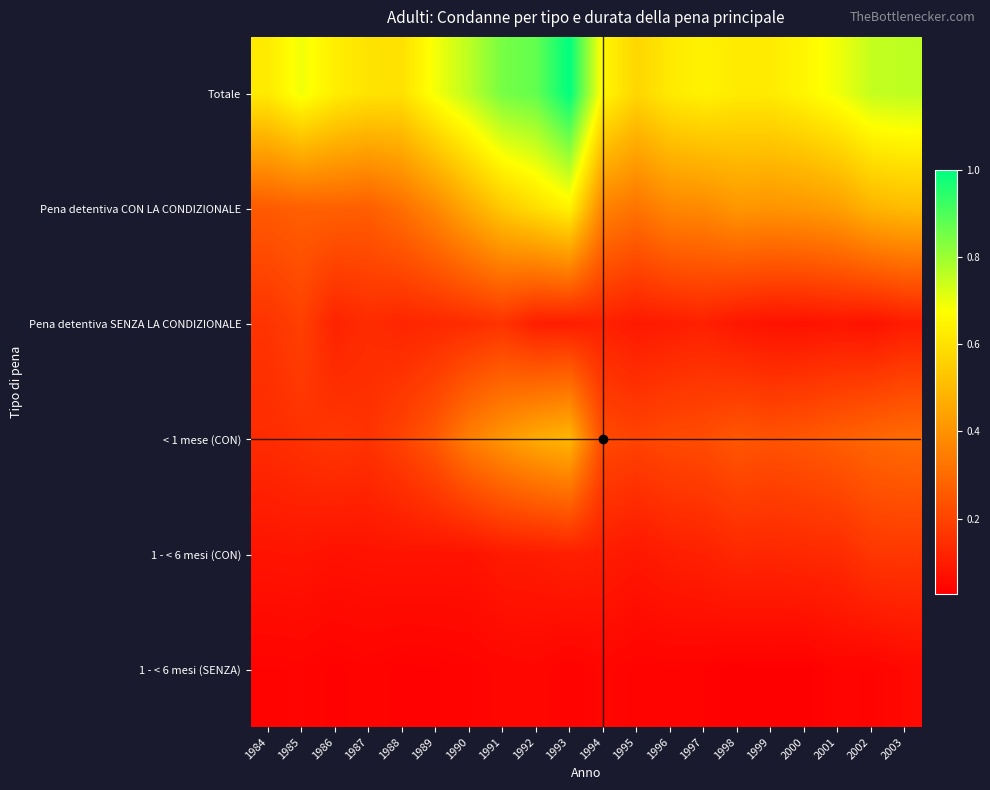

Reading left to right, what are all the values shown in this chart?

Totale: 1984=0.6	1985=0.7	1986=0.6	1987=0.6	1988=0.6	1989=0.7	1990=0.8	1991=0.8	1992=0.9	1993=1.0	1994=0.7	1995=0.6	1996=0.6	1997=0.6	1998=0.6	1999=0.6	2000=0.7	2001=0.7	2002=0.8	2003=0.8
Pena detentiva CON LA CONDIZIONALE: 1984=0.3	1985=0.3	1986=0.3	1987=0.3	1988=0.3	1989=0.4	1990=0.5	1991=0.5	1992=0.6	1993=0.6	1994=0.4	1995=0.3	1996=0.4	1997=0.4	1998=0.4	1999=0.4	2000=0.4	2001=0.4	2002=0.5	2003=0.5
Pena detentiva SENZA LA CONDIZIONALE: 1984=0.2	1985=0.2	1986=0.1	1987=0.1	1988=0.1	1989=0.1	1990=0.1	1991=0.2	1992=0.1	1993=0.1	1994=0.1	1995=0.1	1996=0.1	1997=0.1	1998=0.1	1999=0.1	2000=0.1	2001=0.1	2002=0.1	2003=0.1
< 1 mese (CON): 1984=0.1	1985=0.2	1986=0.2	1987=0.2	1988=0.2	1989=0.3	1990=0.3	1991=0.4	1992=0.5	1993=0.5	1994=0.2	1995=0.2	1996=0.2	1997=0.2	1998=0.2	1999=0.2	2000=0.2	2001=0.3	2002=0.3	2003=0.3
1 - < 6 mesi (CON): 1984=0.1	1985=0.1	1986=0.1	1987=0.1	1988=0.1	1989=0.1	1990=0.1	1991=0.1	1992=0.1	1993=0.1	1994=0.1	1995=0.1	1996=0.1	1997=0.1	1998=0.1	1999=0.1	2000=0.1	2001=0.1	2002=0.2	2003=0.2
1 - < 6 mesi (SENZA): 1984=0.0	1985=0.0	1986=0.0	1987=0.0	1988=0.0	1989=0.0	1990=0.0	1991=0.0	1992=0.0	1993=0.0	1994=0.0	1995=0.0	1996=0.0	1997=0.0	1998=0.0	1999=0.0	2000=0.0	2001=0.0	2002=0.0	2003=0.1